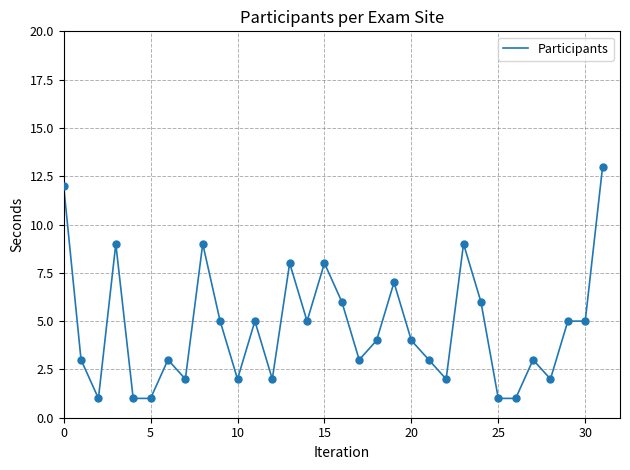

What is the maximum value shown in the chart?

13